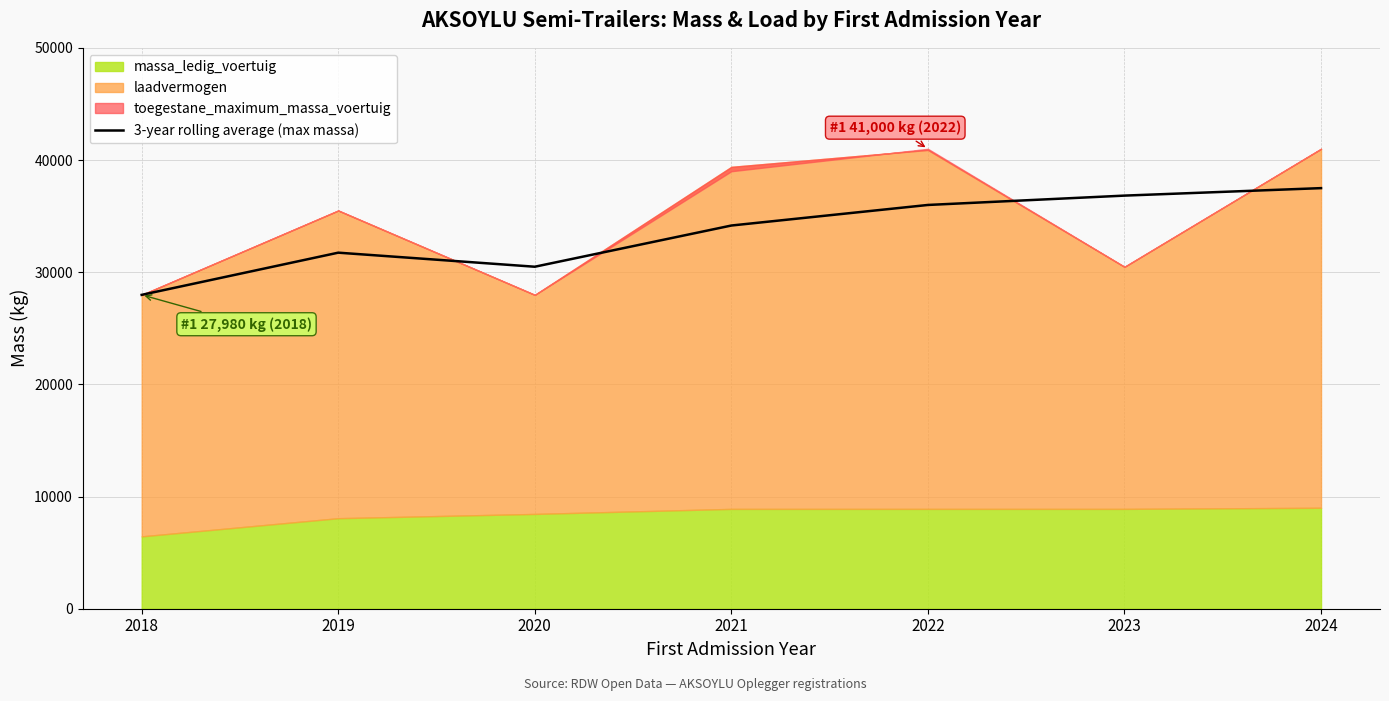

At which category does the chart reach its minimum across all series?

2018